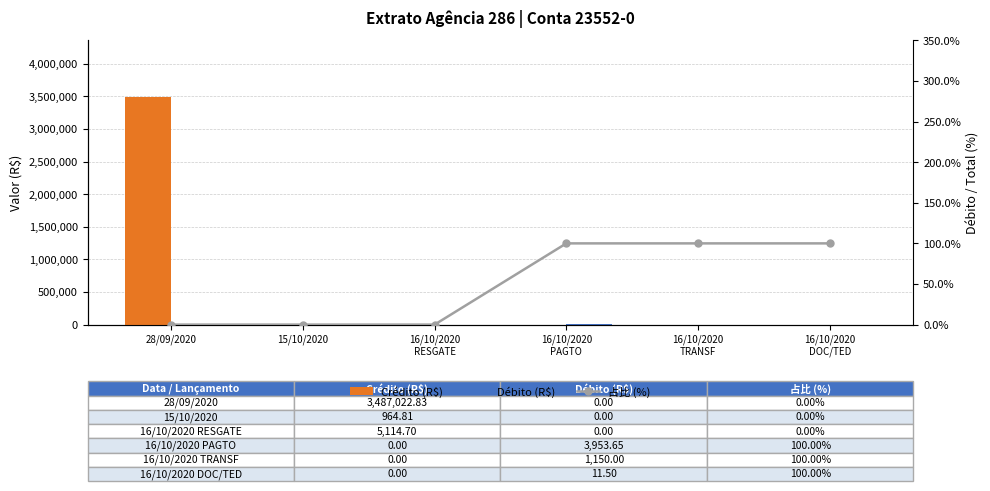

What is the total value across all series at 16/10/2020
PAGTO?

4053.7